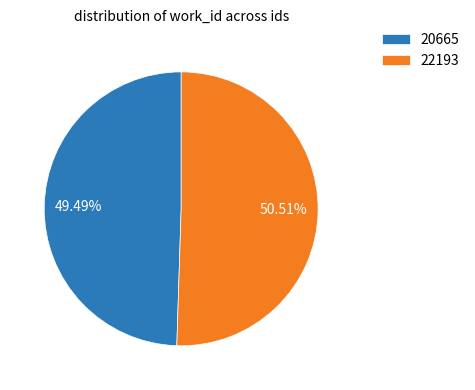

To the nearest percent, what percentage of the pie is 20665?

49%